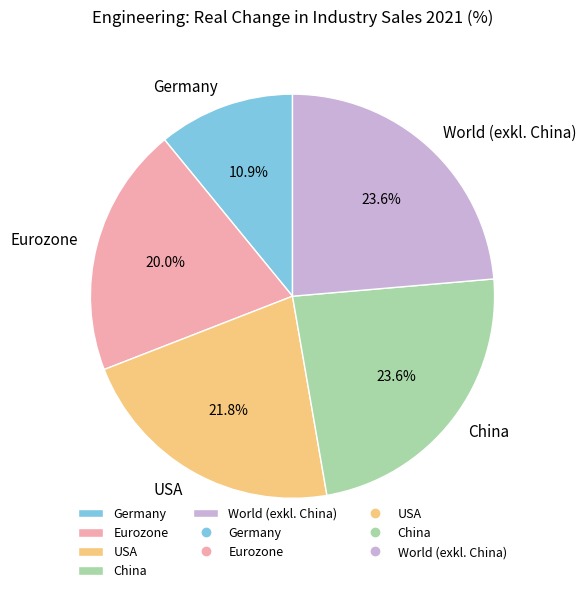

How many segments does this pie chart have?

5